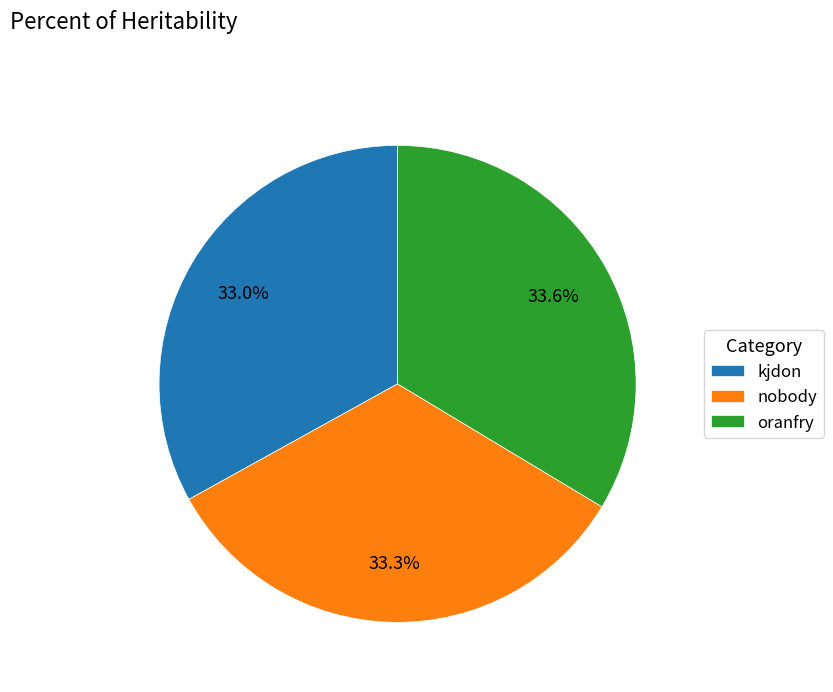

Approximately how many times larger is the value at kjdon compared to nobody?

1.0